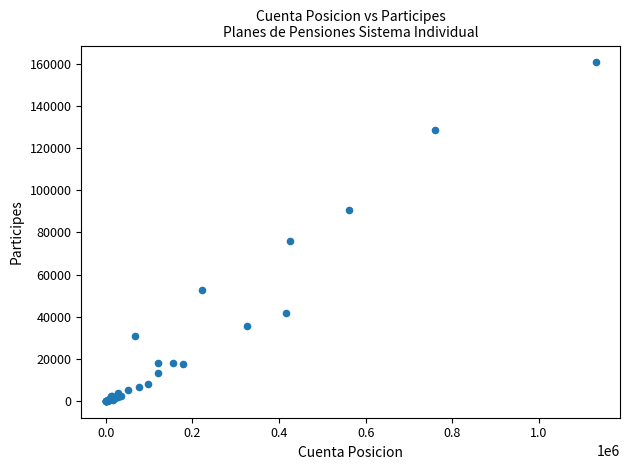

What Y value in the scatter plot is closest to 80413?

75813